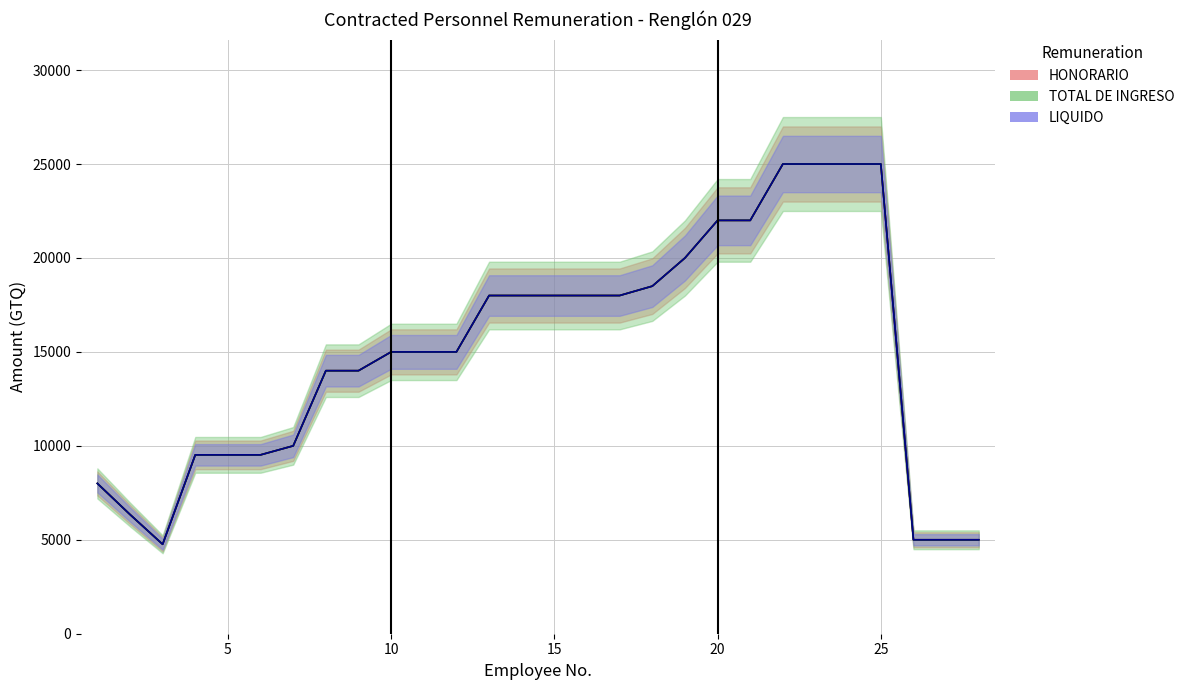

Which series has the widest spread of values?

HONORARIO